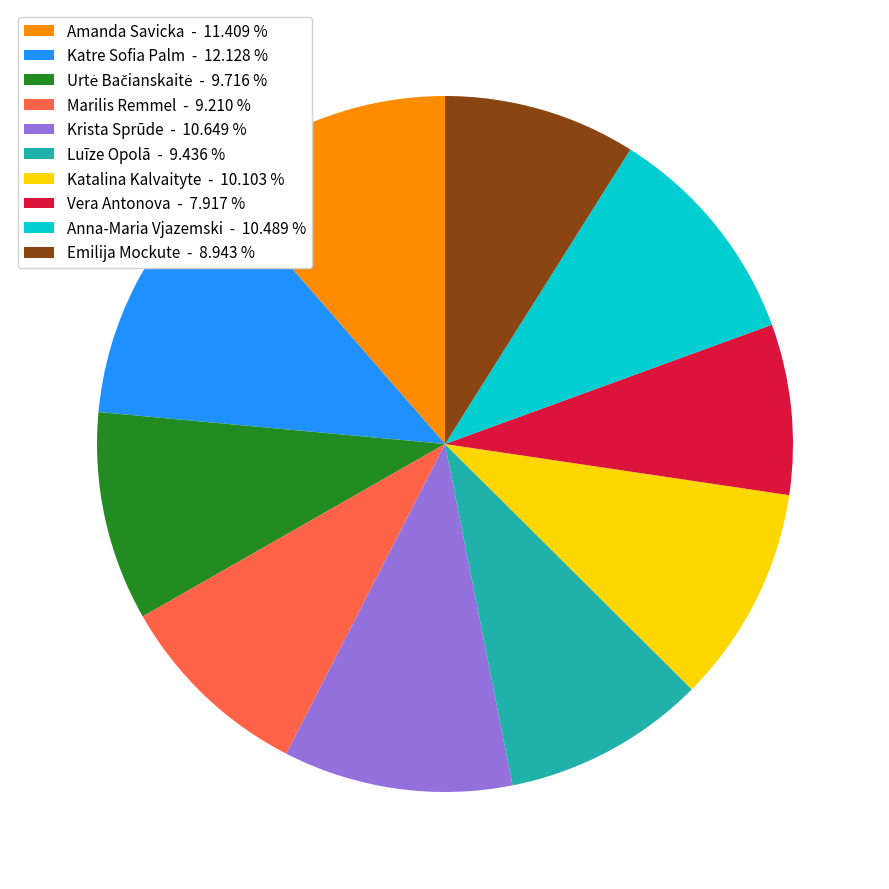

Combined, do Luīze Opolā - 9.436 % and Vera Antonova - 7.917 % account for over 50%?

No